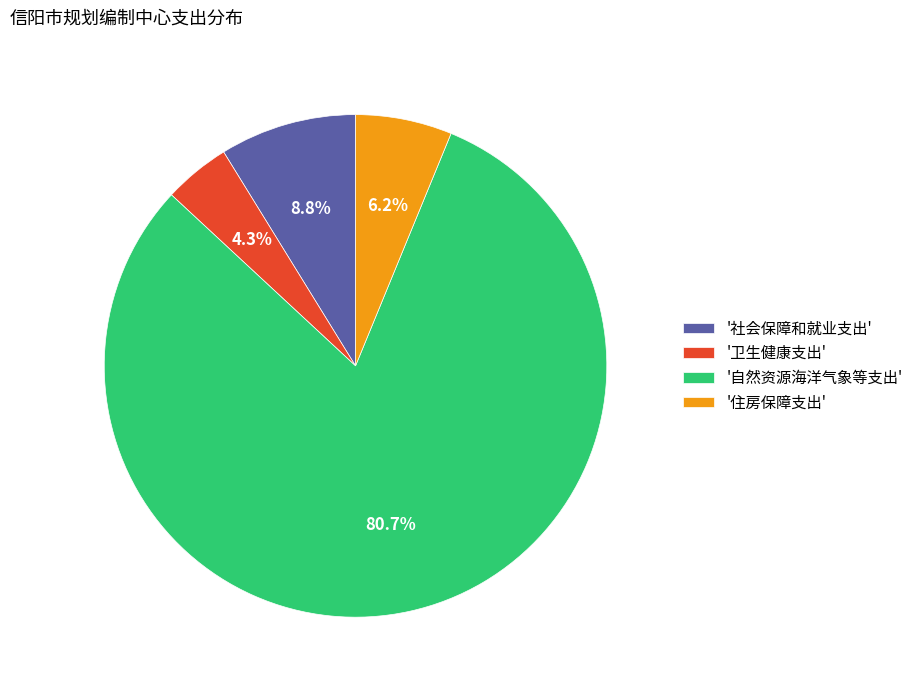

Do '住房保障支出' and '社会保障和就业支出' together represent more than half of the pie?

No